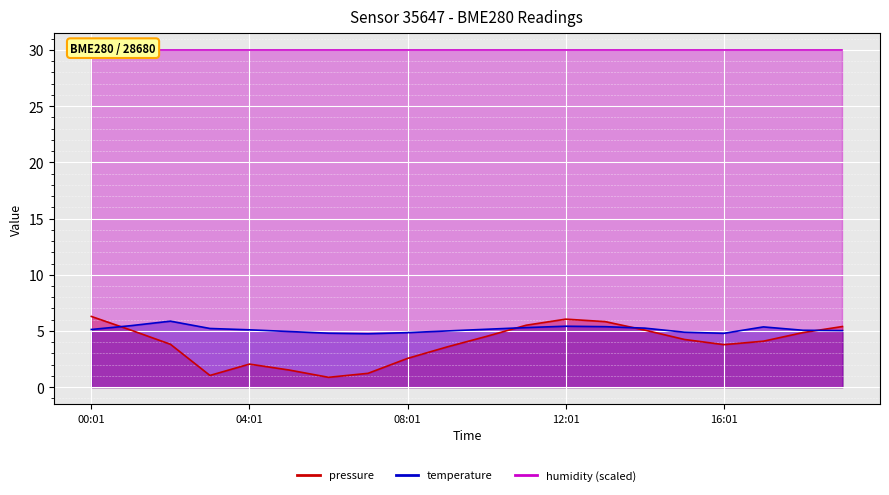

True or false: temperature has a value of 1.9 at 08:01.

False